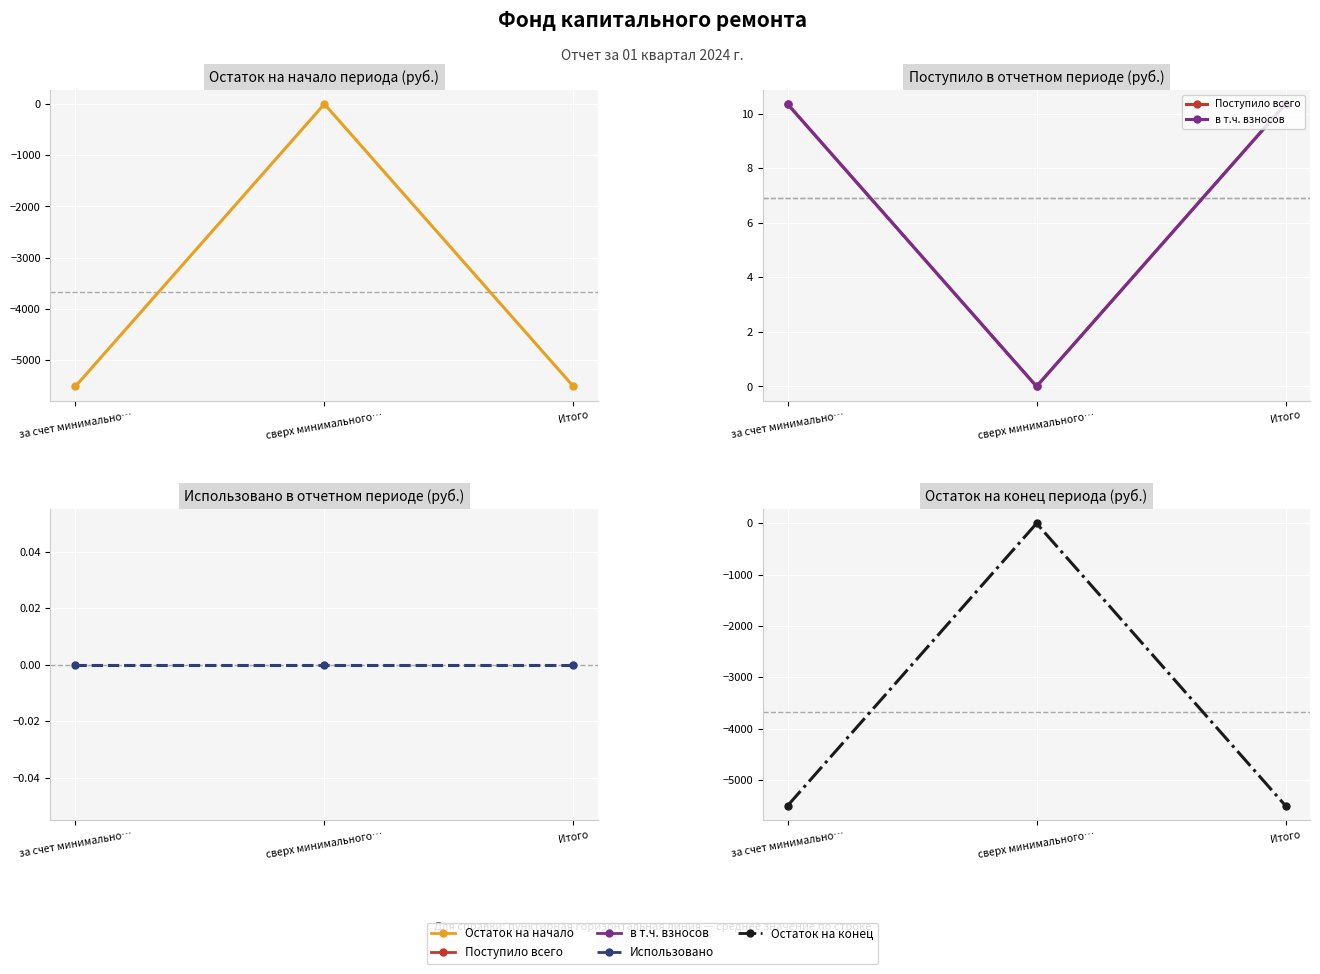

Reading left to right, list all the values displayed in this chart.

Остаток на начало: за счет минимально…=-5516.2	сверх минимального…=0.0	Итого=-5516.2
Поступило всего: за счет минимально…=10.4	сверх минимального…=0.0	Итого=10.4
в т.ч. взносов: за счет минимально…=10.4	сверх минимального…=0.0	Итого=10.4
Использовано: за счет минимально…=0.0	сверх минимального…=0.0	Итого=0.0
Остаток на конец: за счет минимально…=-5505.8	сверх минимального…=0.0	Итого=-5505.8